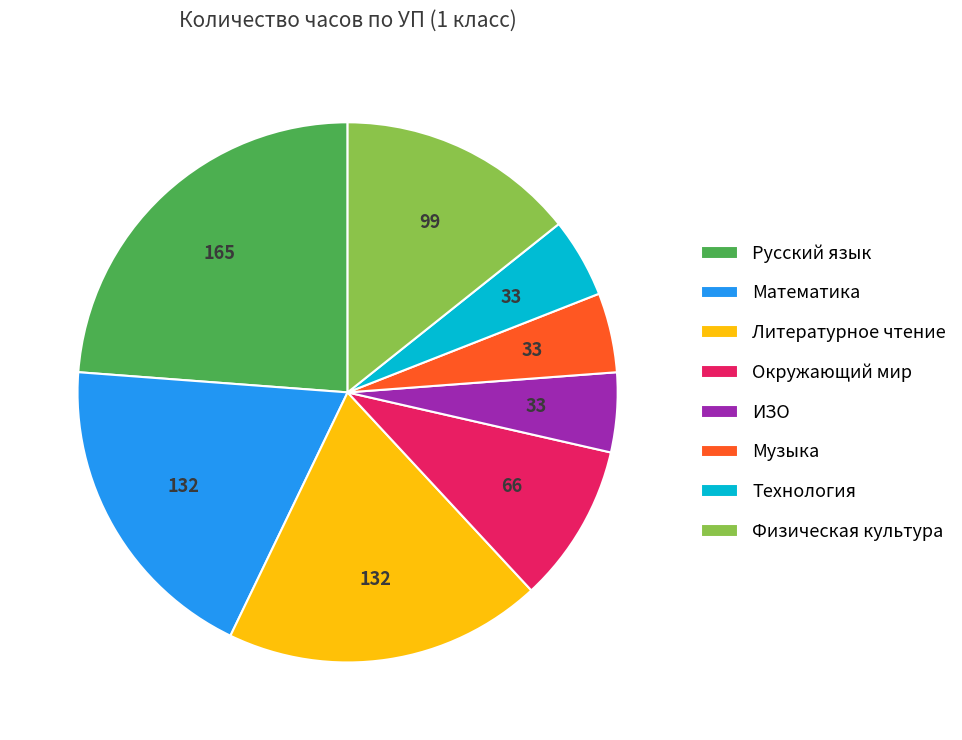

How many segments does this pie chart have?

8